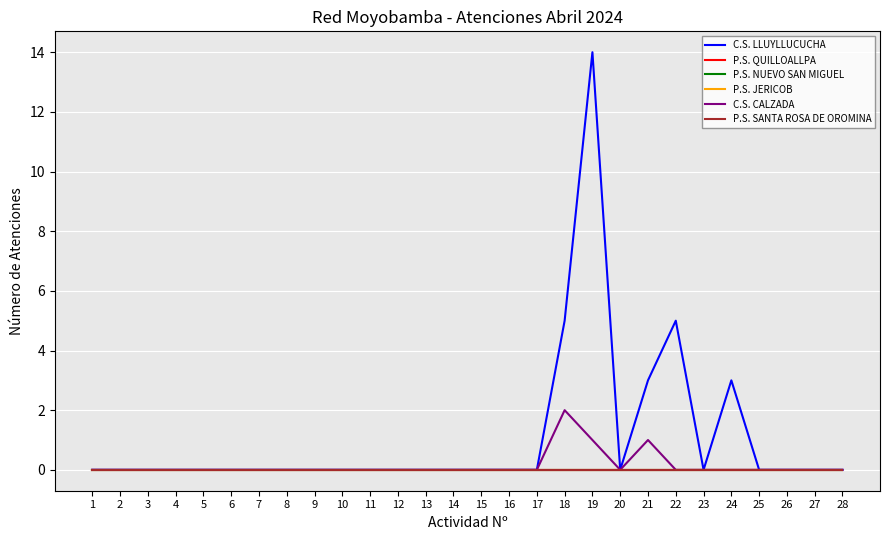

Is this an area chart (filled region under the line)?

No